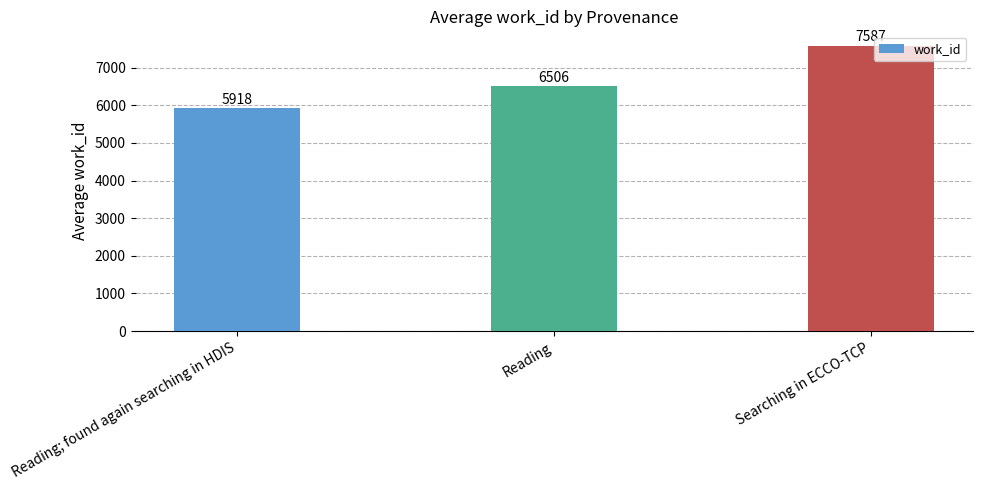

The chart shows a value of 11442 at Reading. True or false?

False